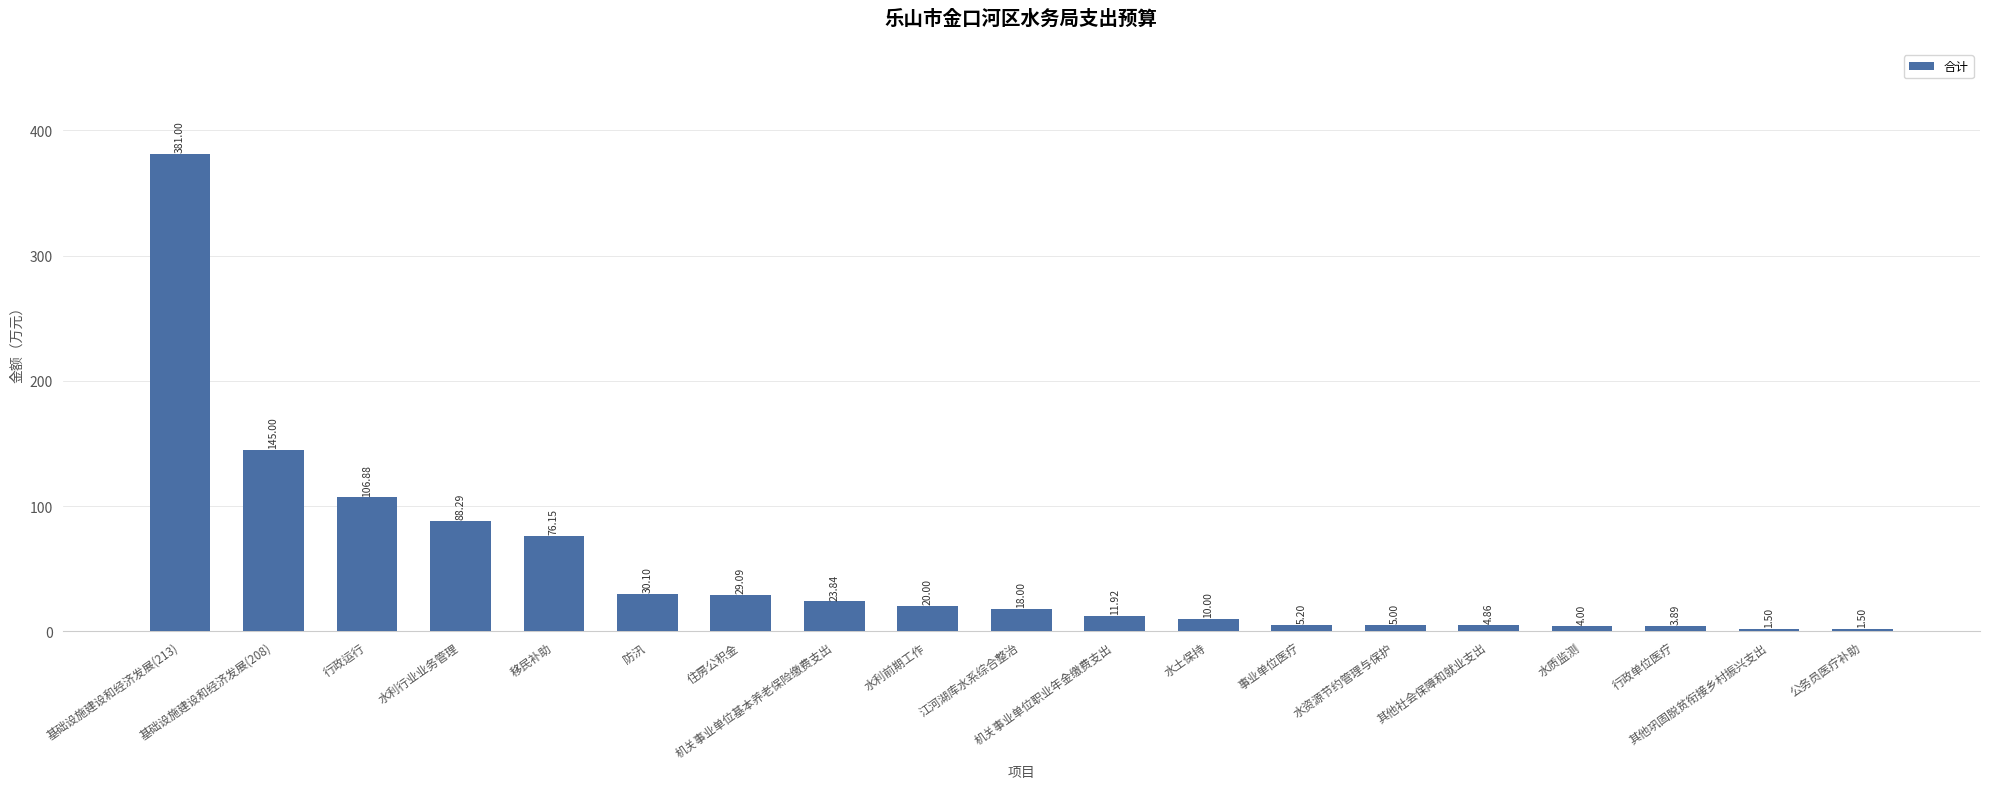

Does the chart contain stacked bars?

No